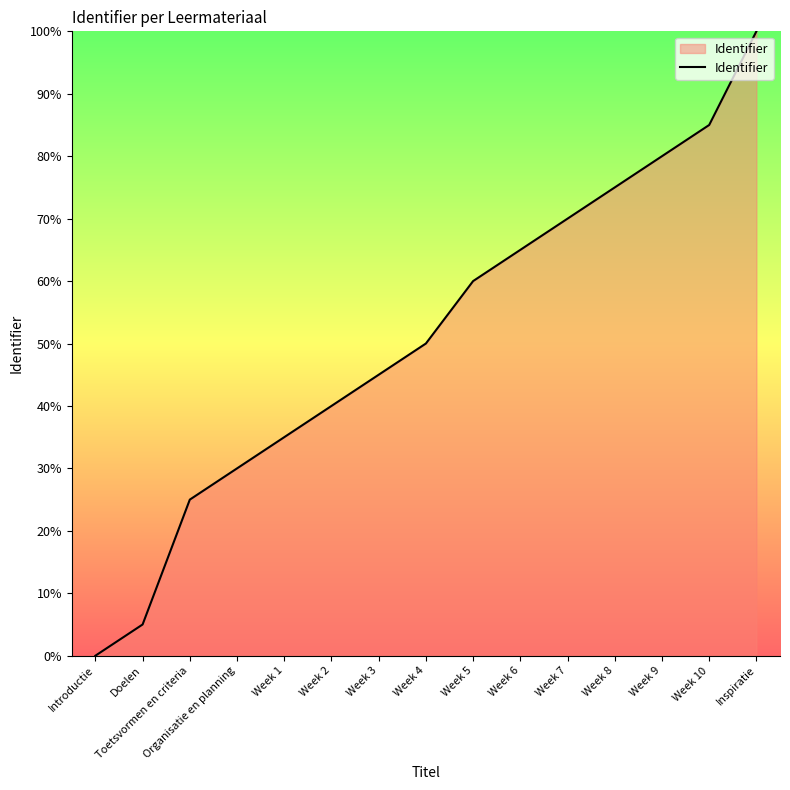

What is the greatest value displayed?

100